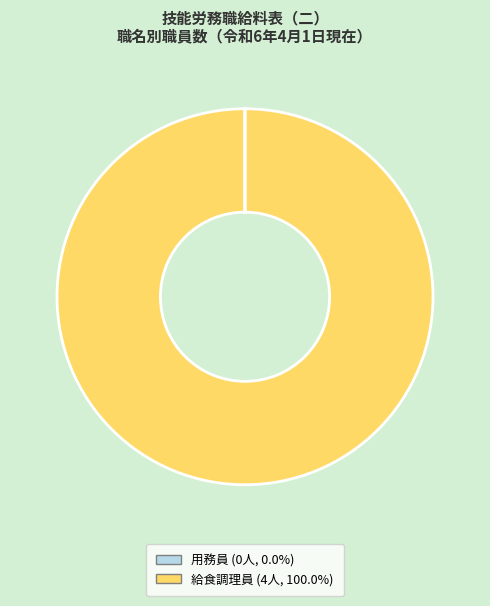

Does any single category account for the majority?

Yes